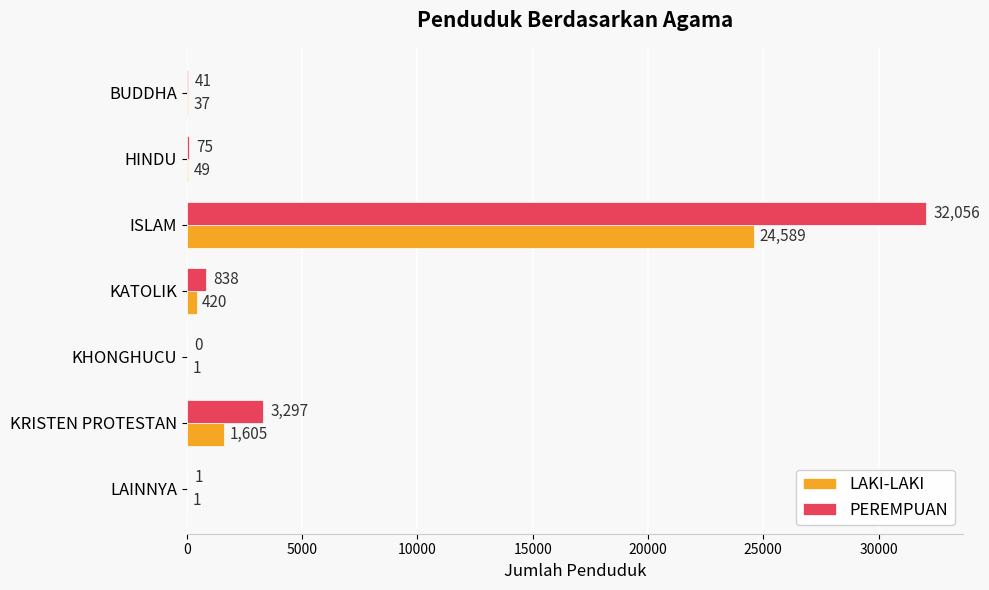

The value of PEREMPUAN at ISLAM is 32056. True or false?

True